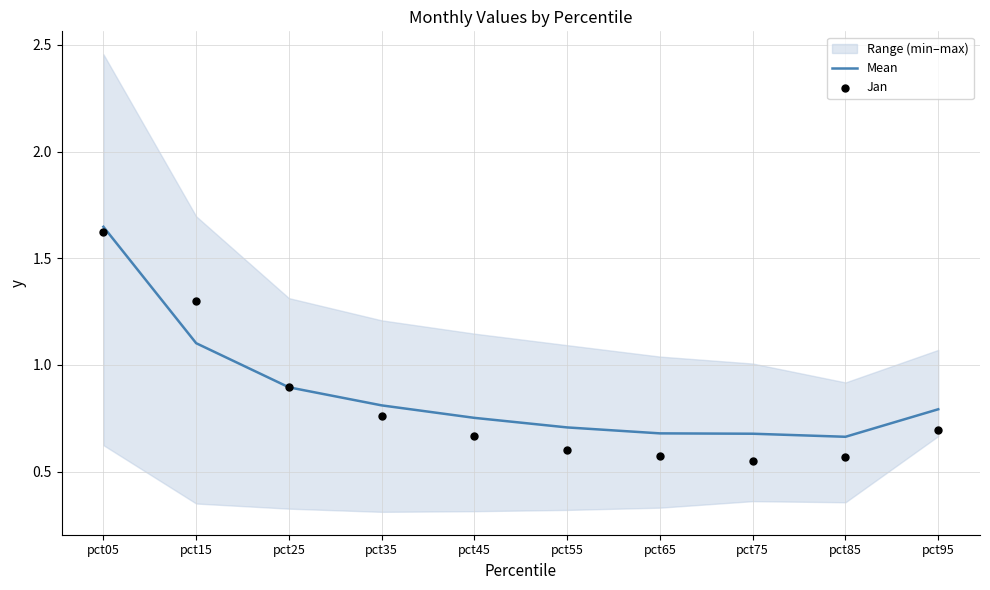

What is the total value across all series at pct75?

1.2